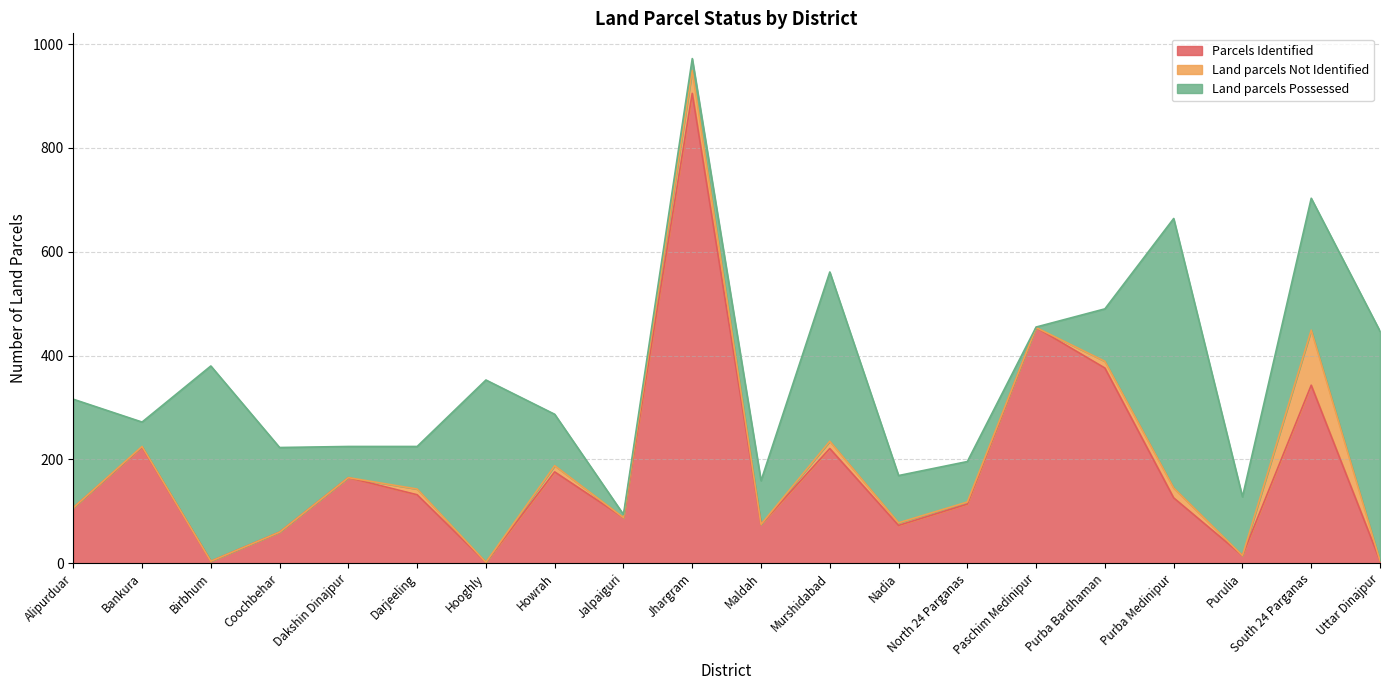

The Parcels Identified series shows 3 at Hooghly. True or false?

False